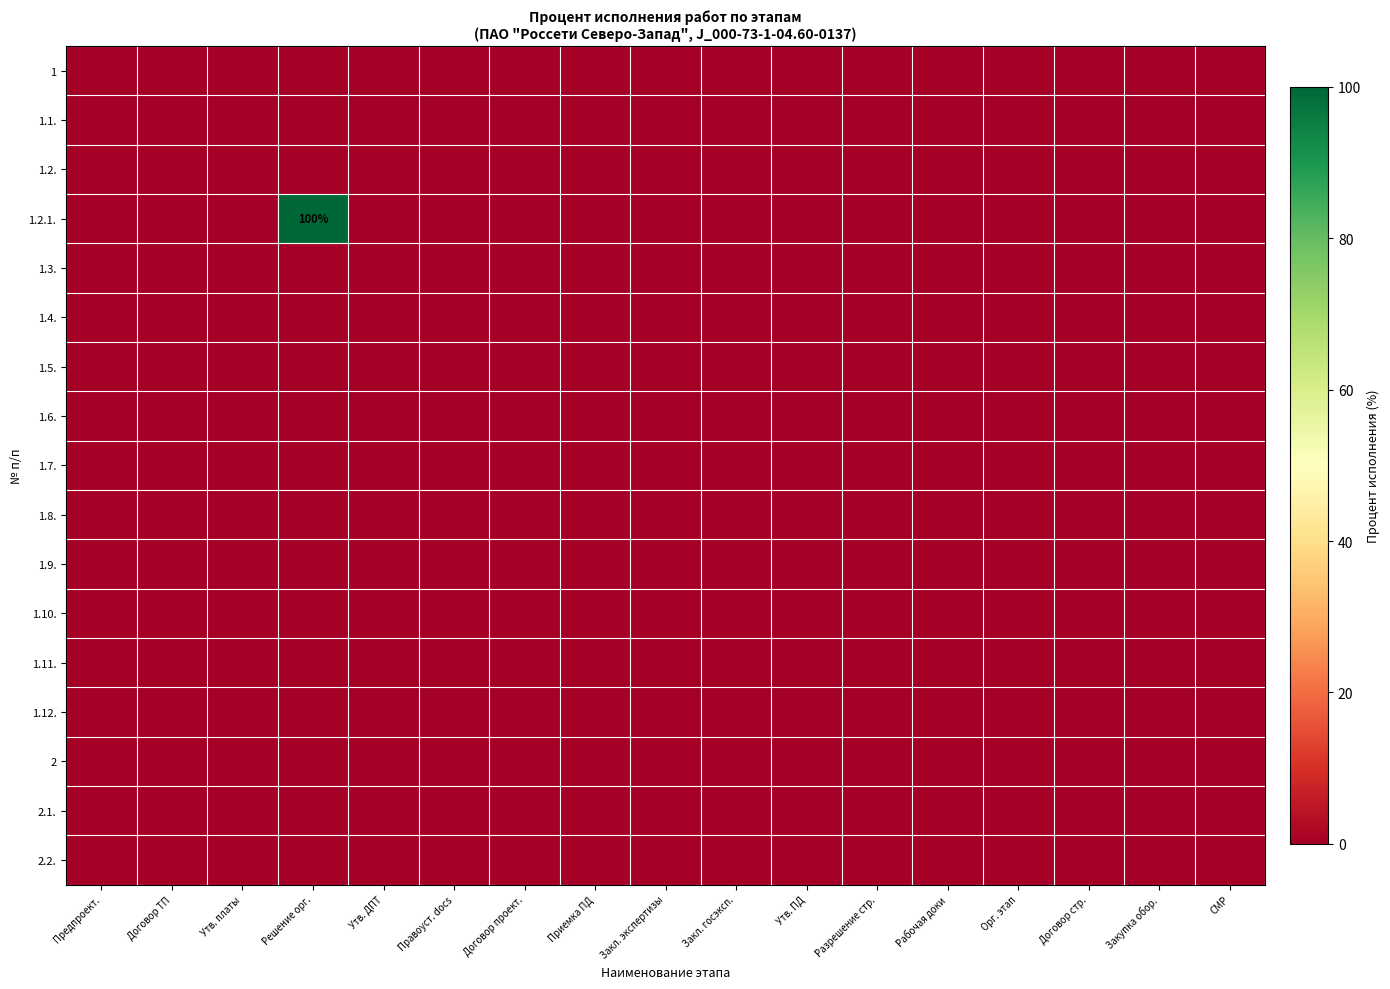

At Рабочая доки, list the series in order from largest to smallest.

1, 1.1., 1.2., 1.2.1., 1.3., 1.4., 1.5., 1.6., 1.7., 1.8., 1.9., 1.10., 1.11., 1.12., 2, 2.1., 2.2.